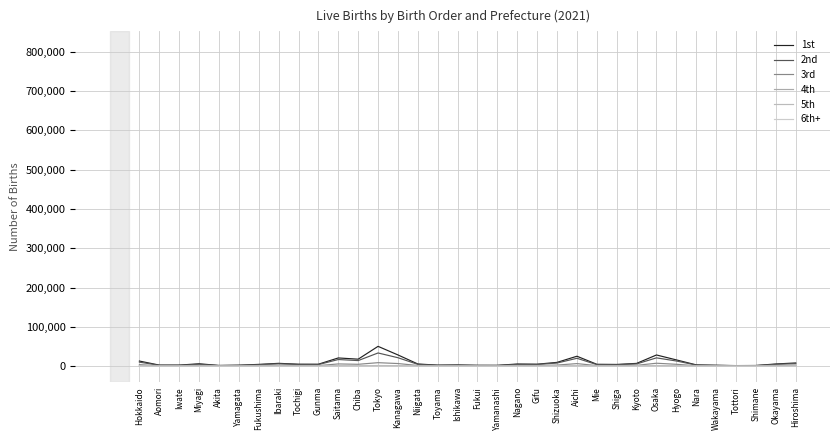

What is the label of the 28th point from the right?

Fukushima